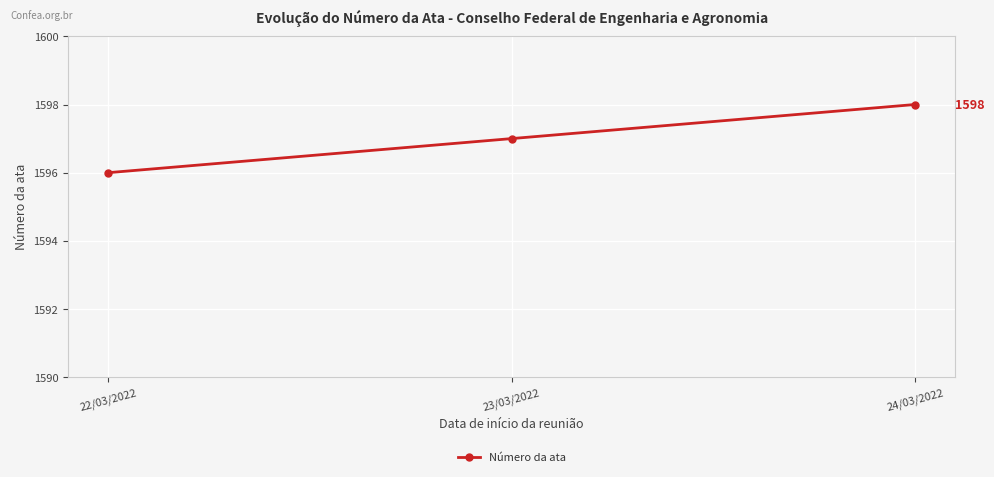

How many values are between 1596 and 1598?

3